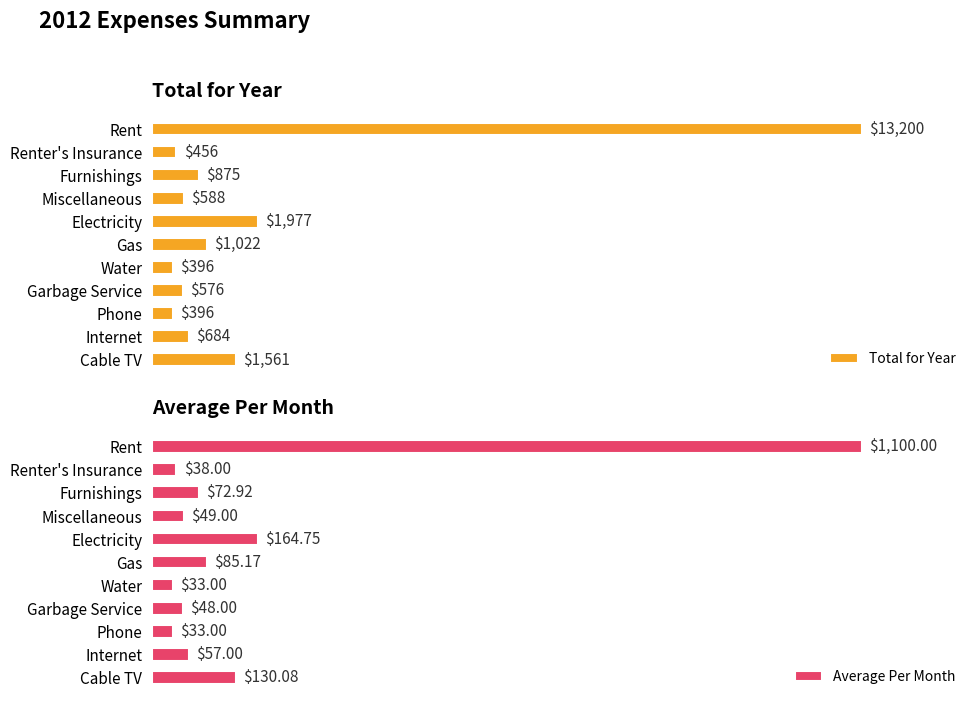

At how many categories does at least one series exceed 3396?

1